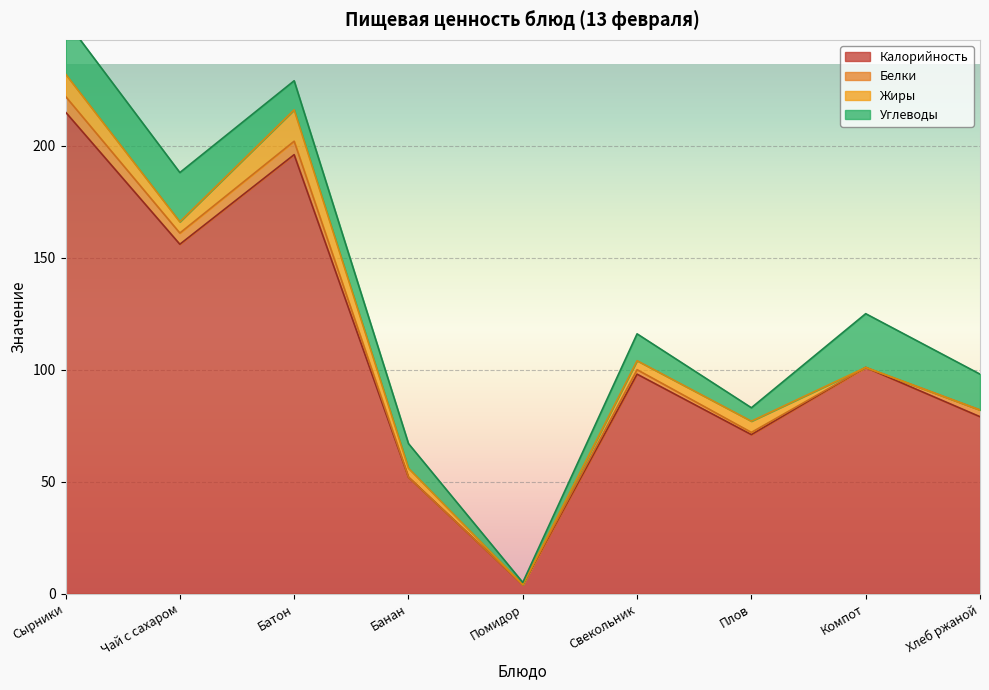

Which label corresponds to the largest value in the chart?

Сырники